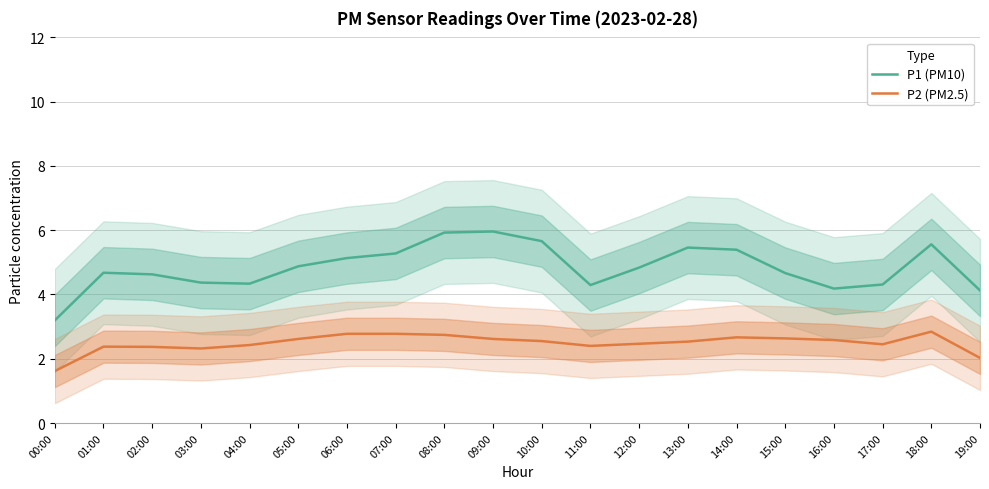

What is the label of the 1st point from the right?

19:00